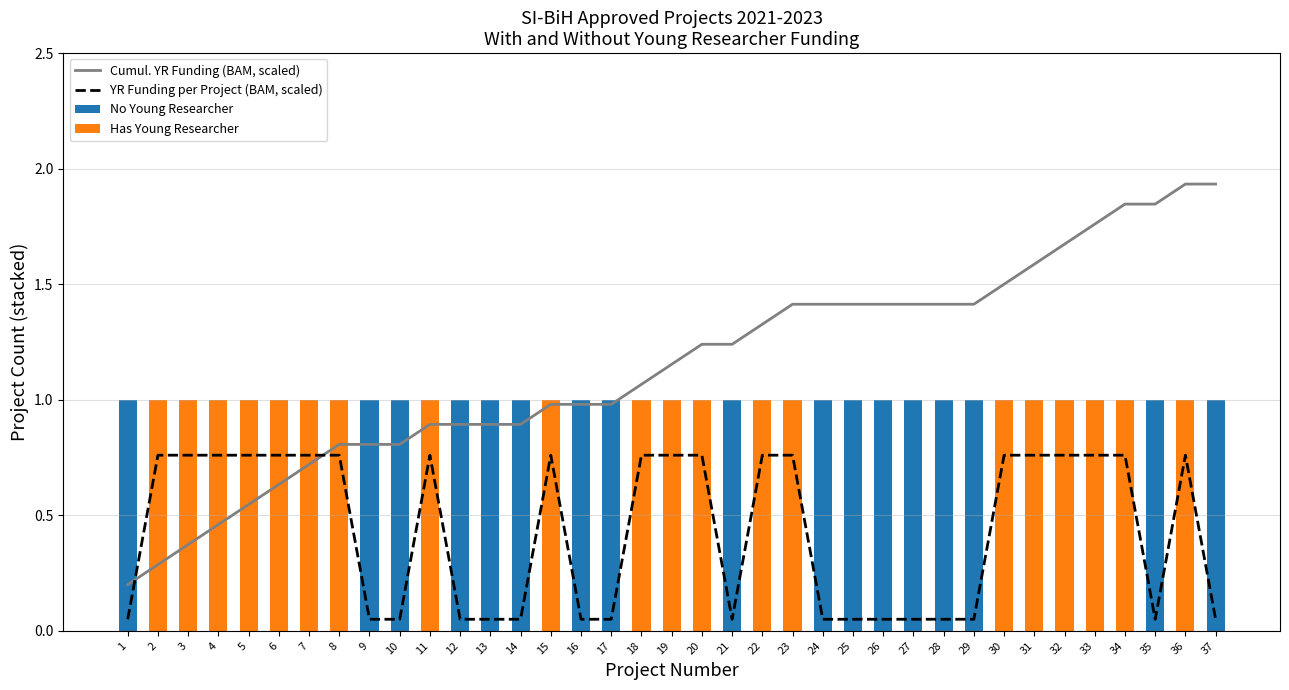

What is the difference between the maximum and minimum values in the Cumul. YR Funding (BAM, scaled) series?

1.7